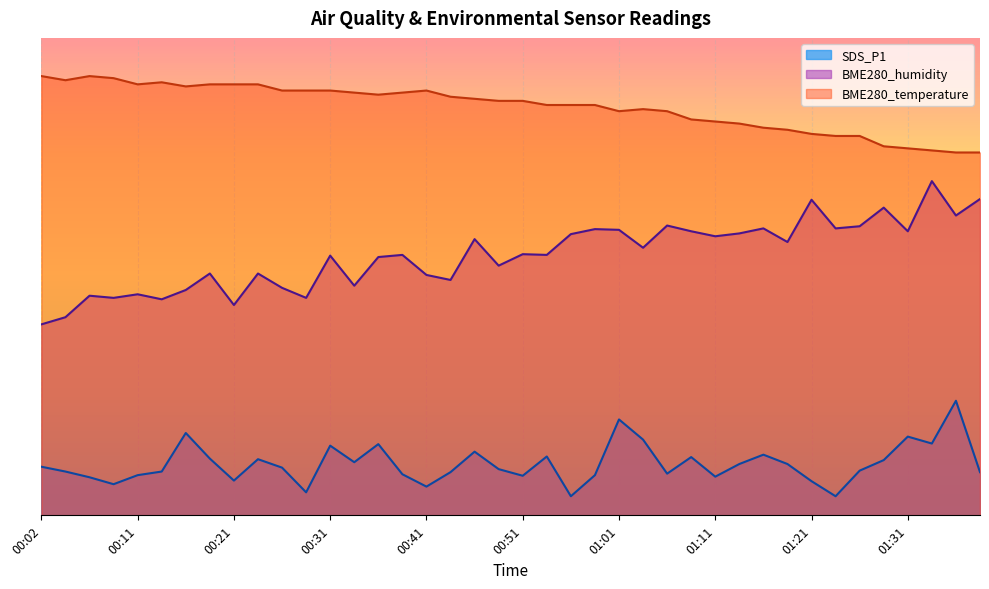

At which category is the sum across all series the highest?

01:01